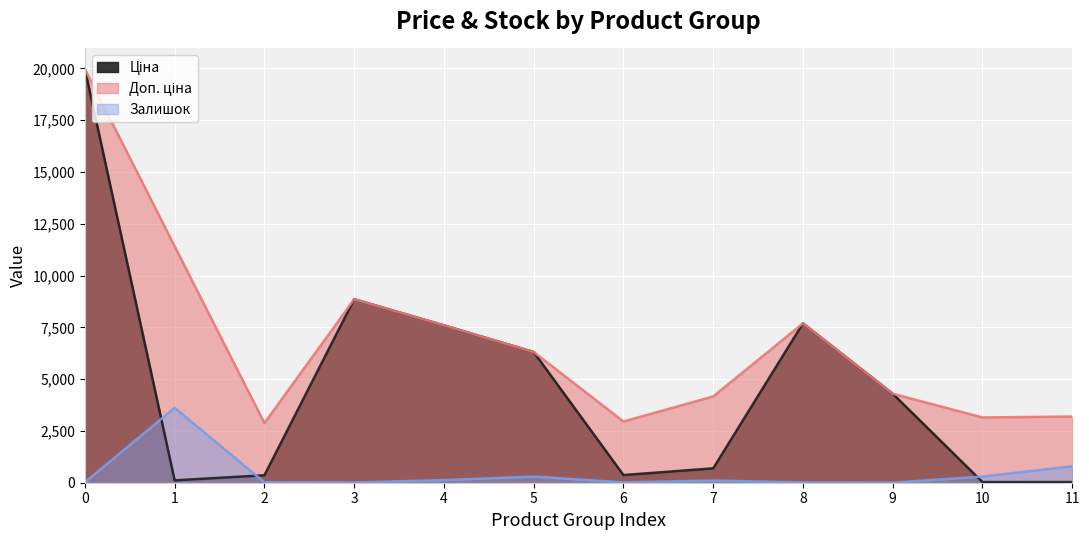

True or false: Доп. ціна has a value of 2024.5 at 6.

False